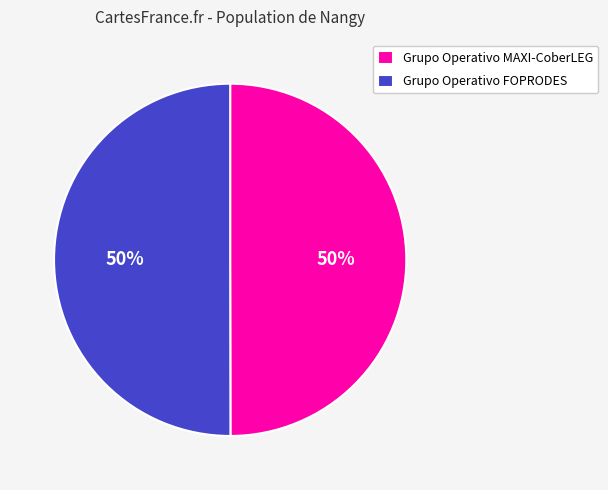

Approximately how many times larger is the value at Grupo Operativo FOPRODES compared to Grupo Operativo MAXI-CoberLEG?

1.0